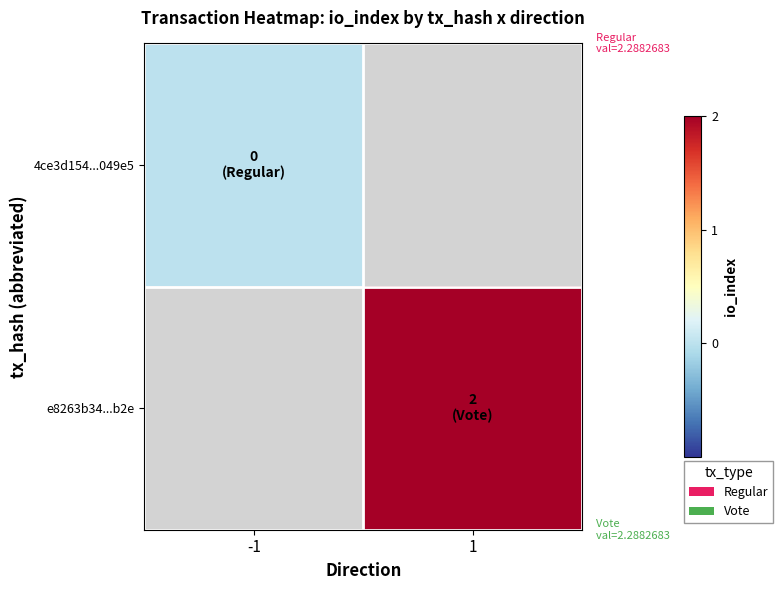

Is the value of 4ce3d154...049e5 at -1 greater than the value of e8263b34...b2e at 1?

No